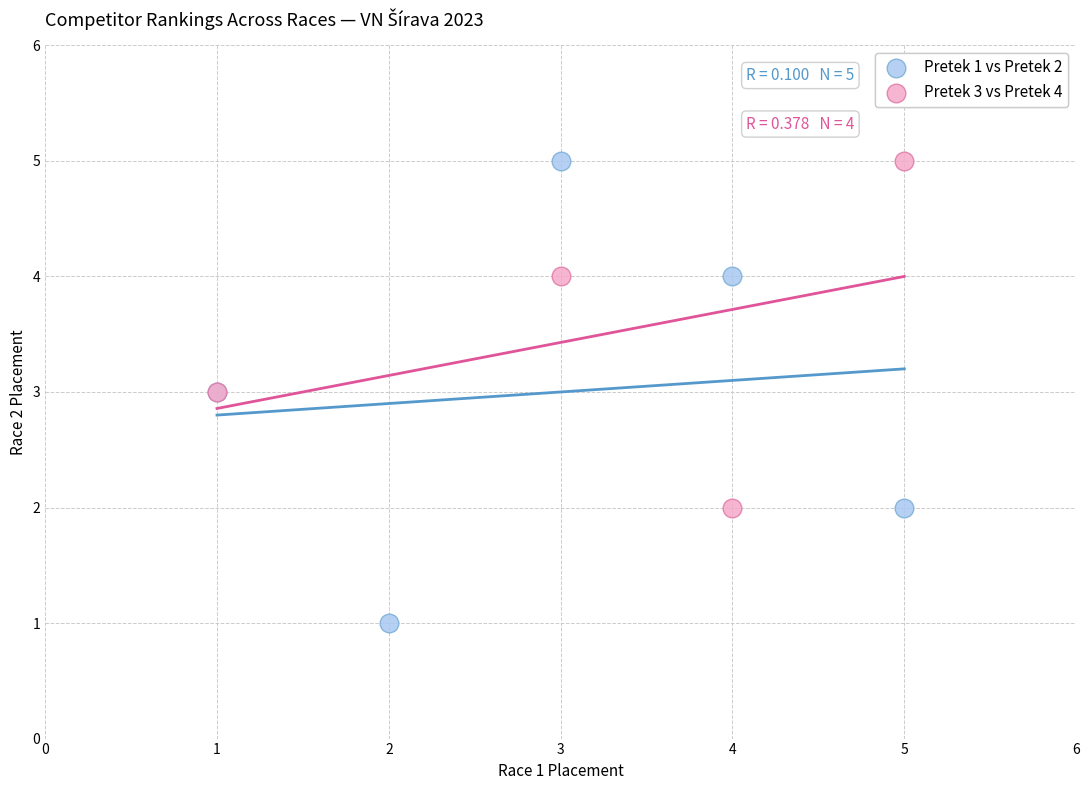

Which series has the largest Y range (max minus min)?

Pretek 1 vs Pretek 2